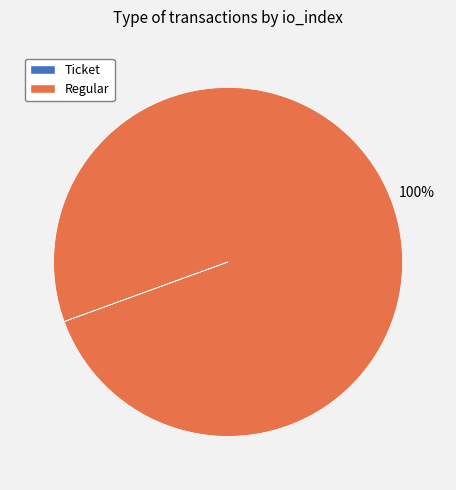

True or false: Regular accounts for 100% of the total.

True